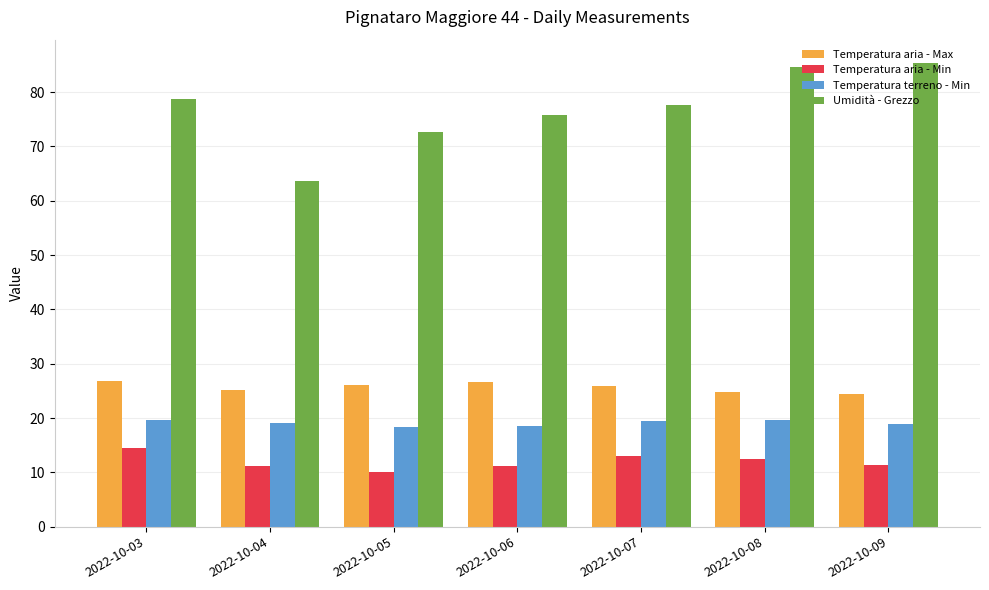

What are all the series names shown in the legend?

Temperatura aria - Max, Temperatura aria - Min, Temperatura terreno - Min, Umidità - Grezzo